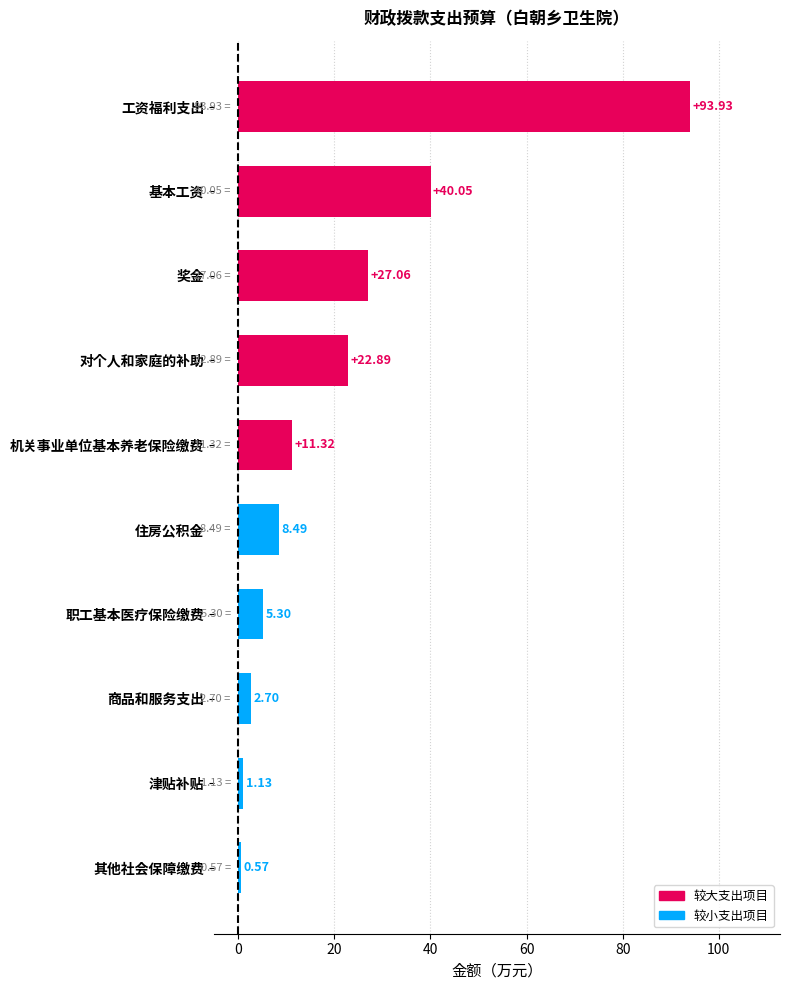

At which category does the chart reach its minimum across all series?

其他社会保障缴费